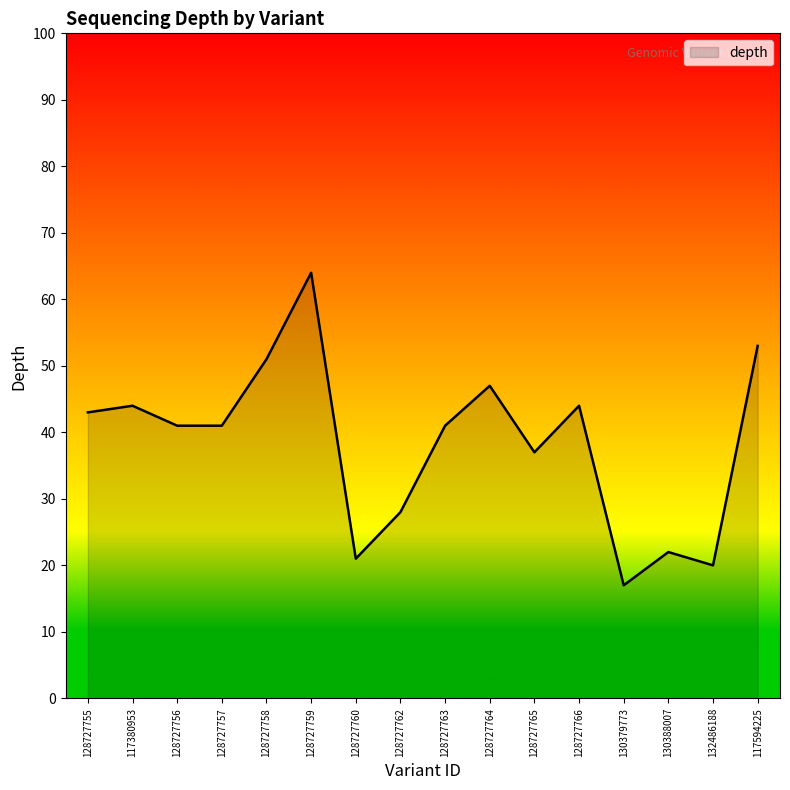

What is the sum of all values?

614